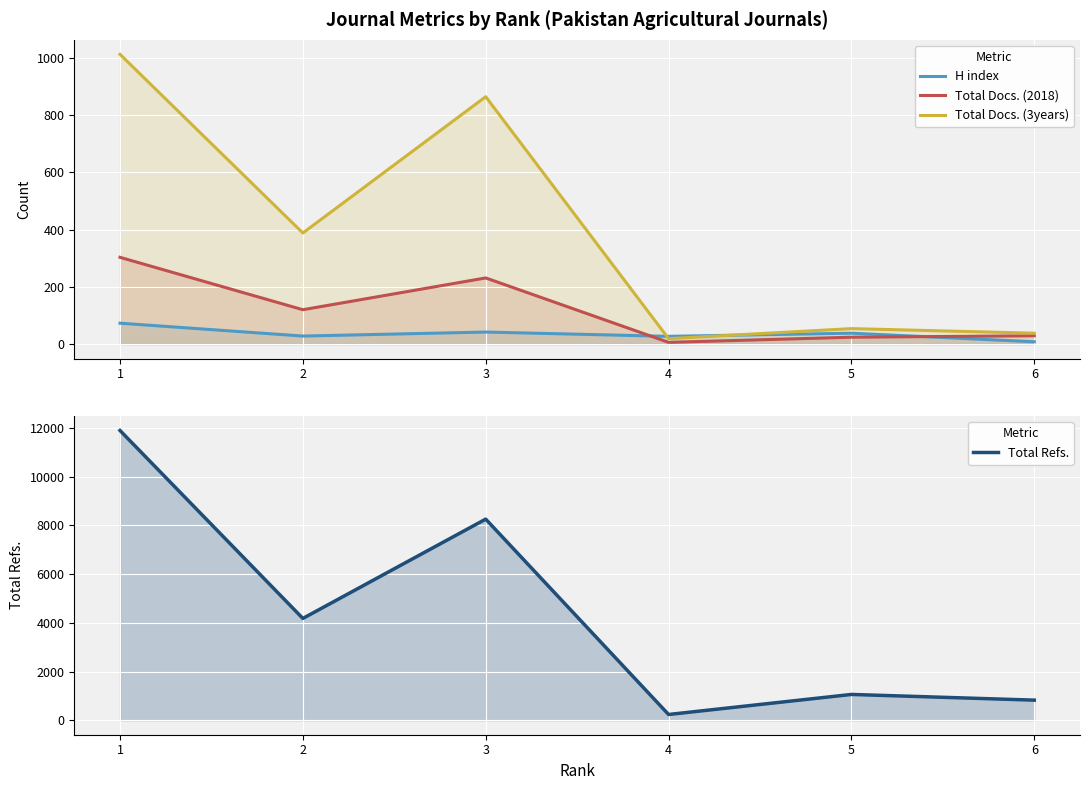

At which label does Total Refs. reach its peak?

1